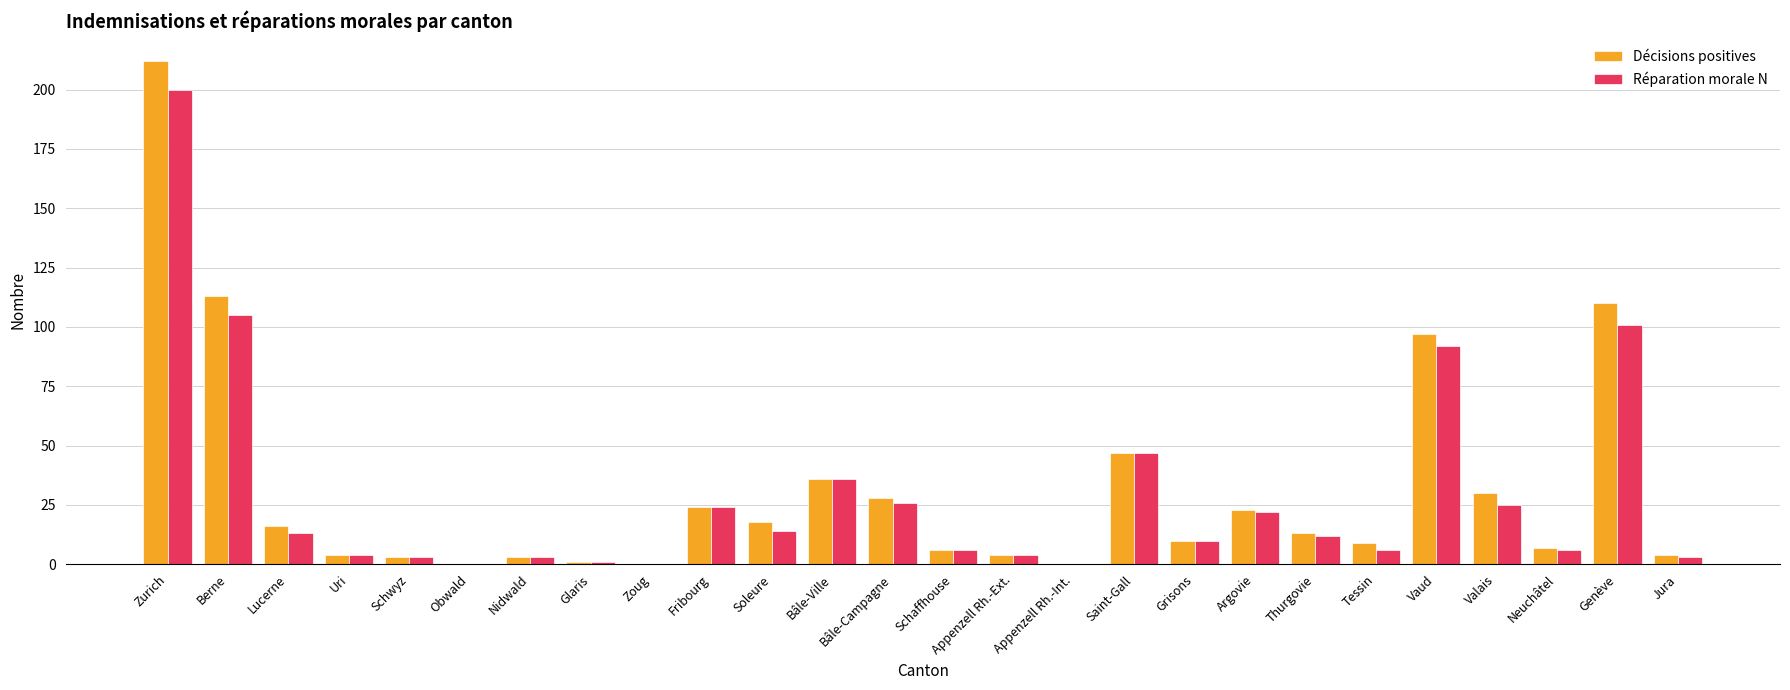

What is the greatest value displayed?

212